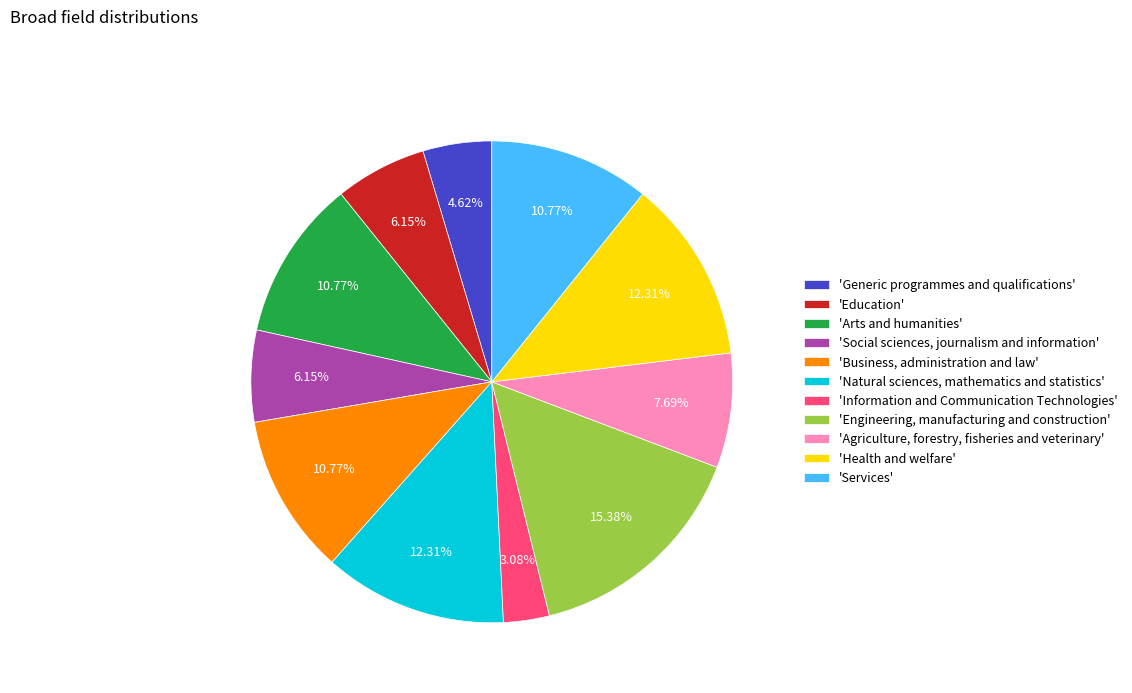

Approximately how many times larger is the value at 'Engineering, manufacturing and construction' compared to 'Services'?

1.4